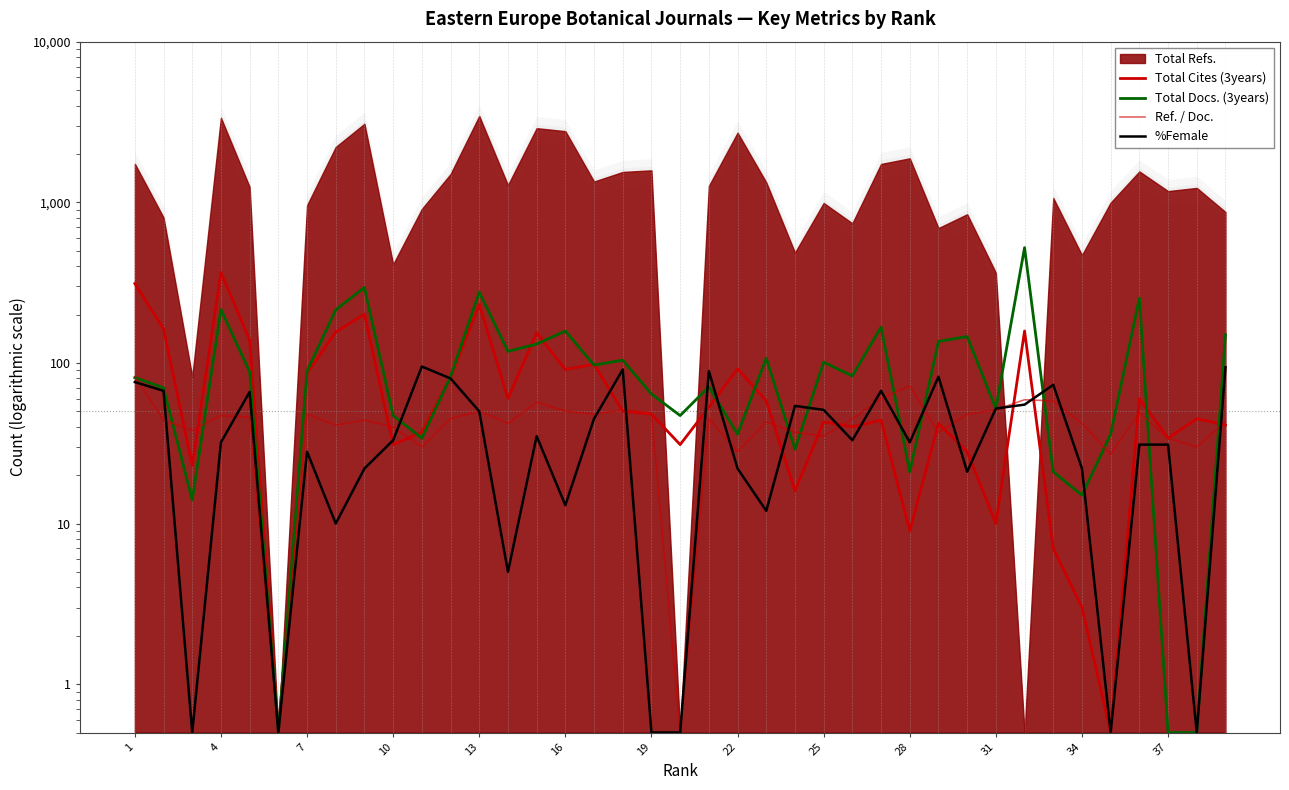

What is the maximum value for Ref. / Doc.?

82.0